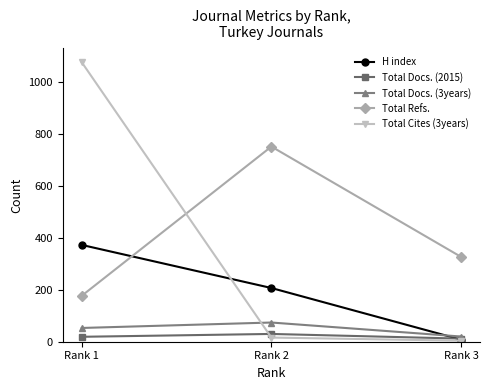

What is the value of the Total Refs. point at the 1st from the left?

177